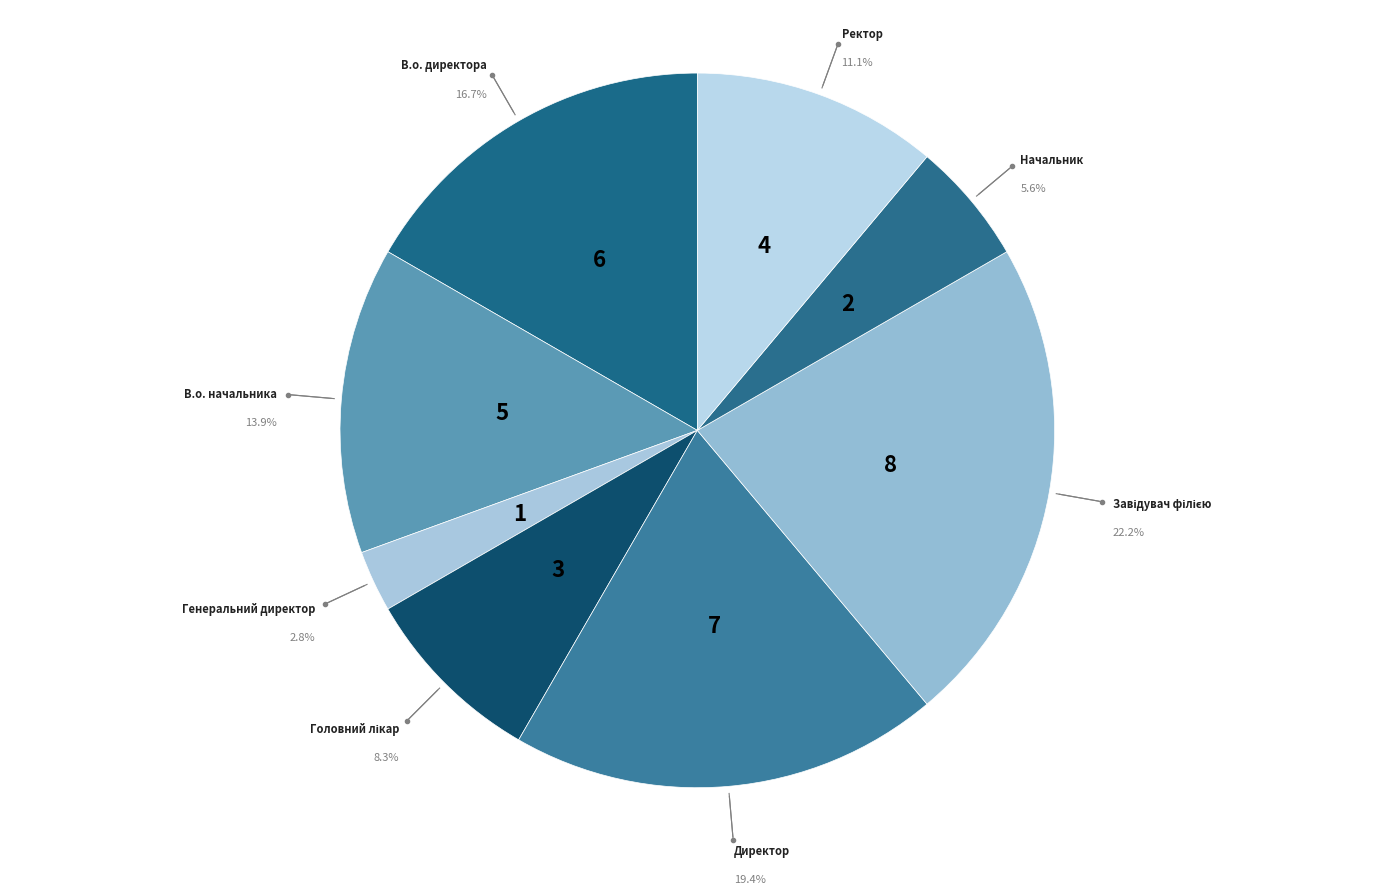

Which slice is the smallest?

Генеральний директор